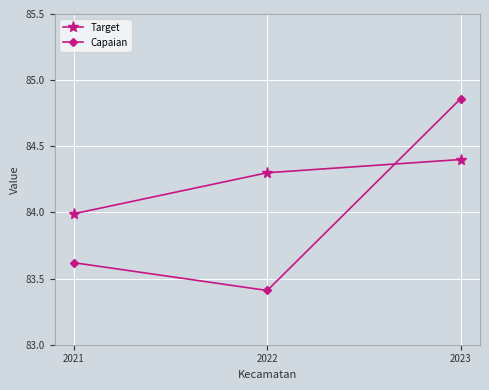

How many Capaian values are between 83 and 84?

2